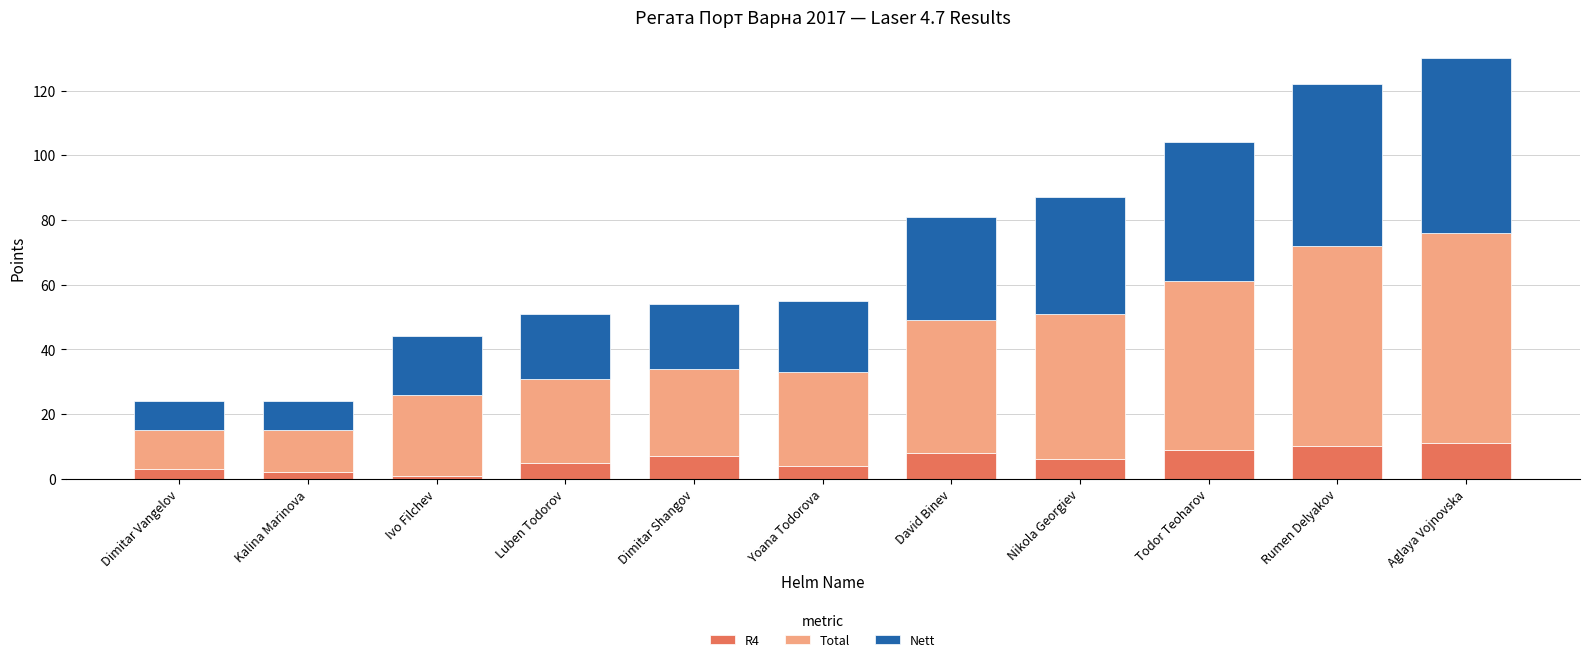

What is the total value across all series at David Binev?

81